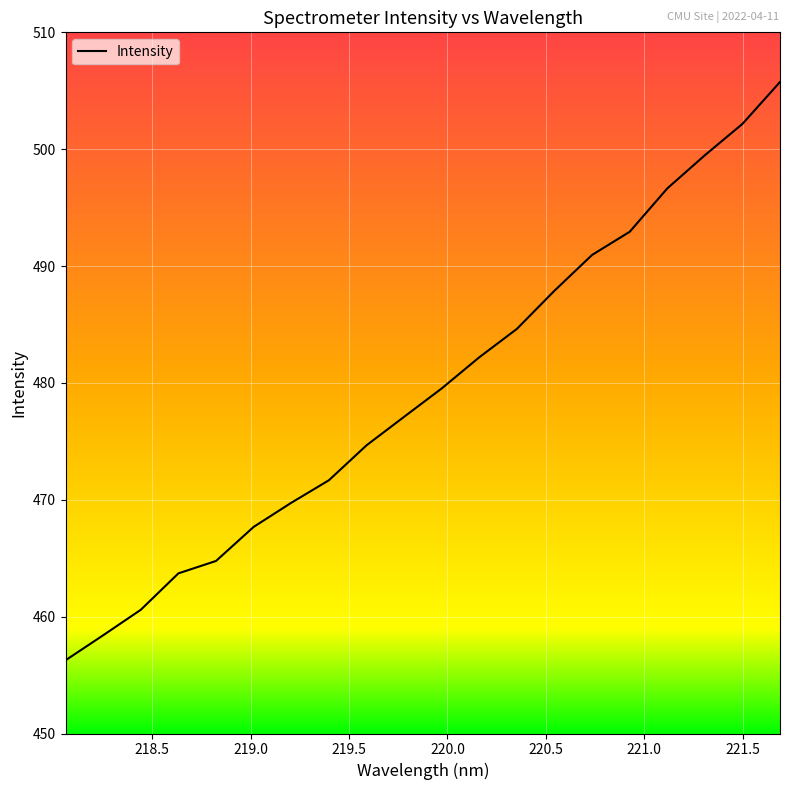

What is the minimum value shown in the chart?

456.3